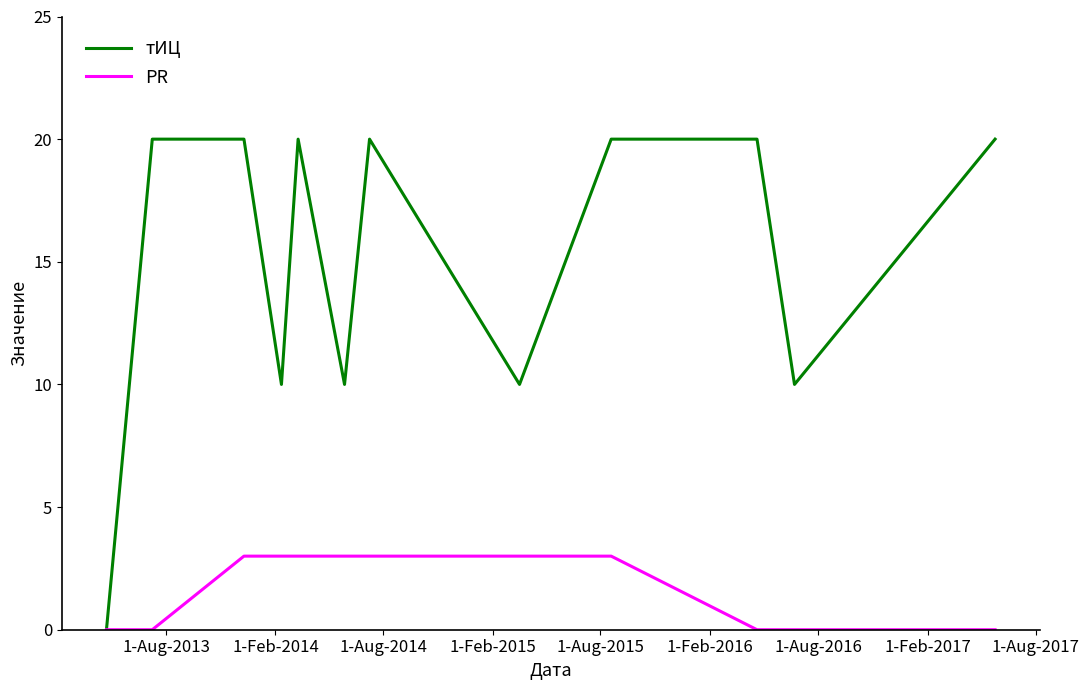

What is the highest value of the тИЦ series?

20